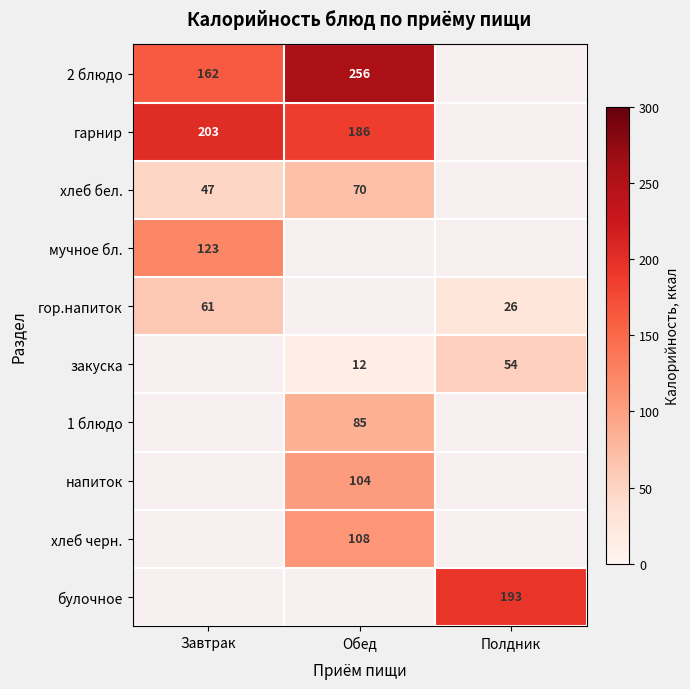

What is the difference between the хлеб бел. values at Завтрак and Обед?

23